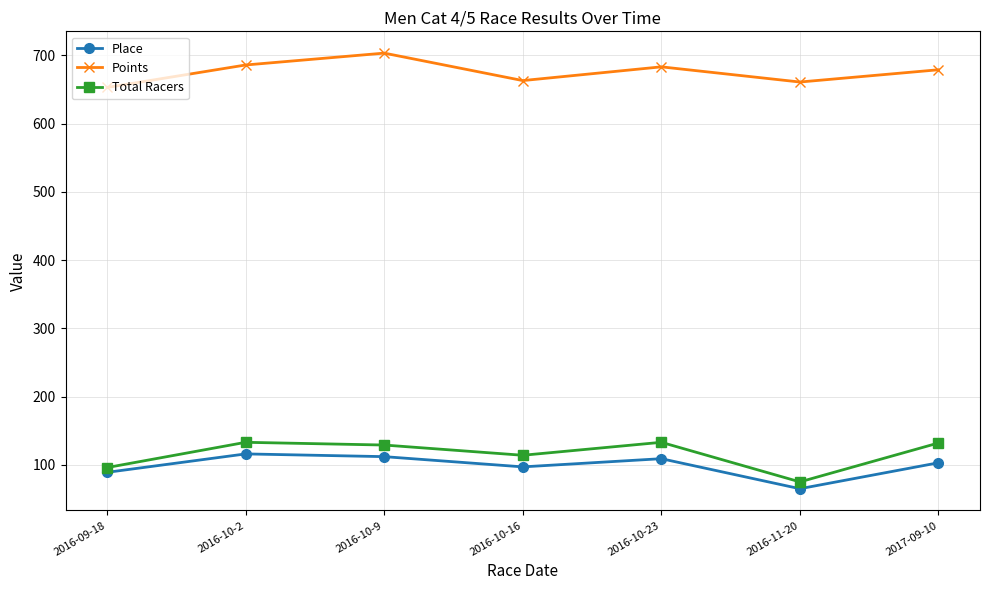

How many values in the Points series exceed 678?

4